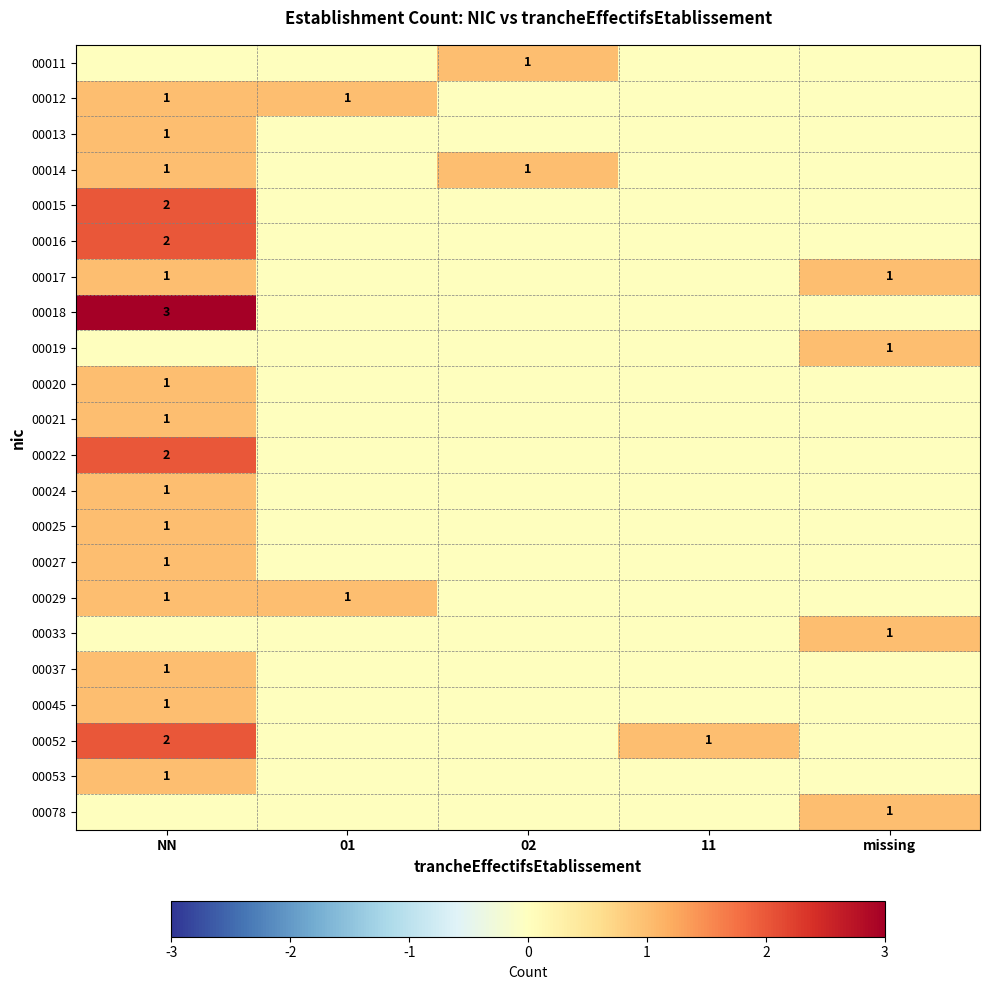

True or false: 00013 has a value of 1 at 02.

False